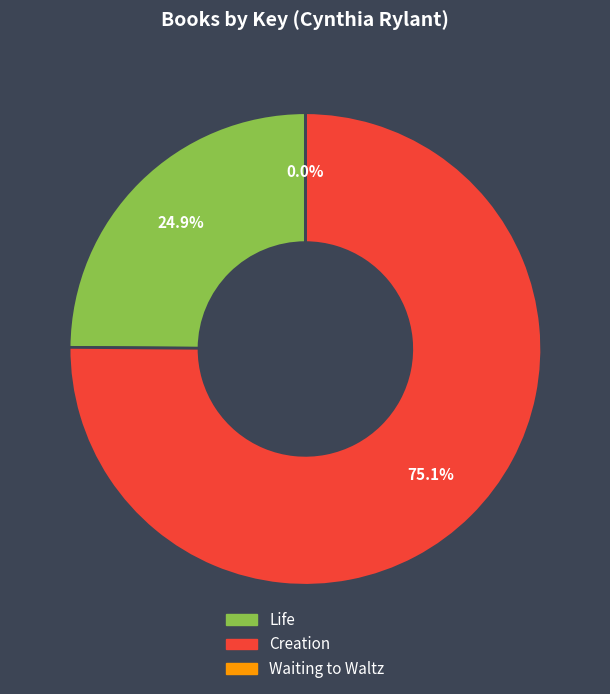

Is the sum of Creation and Life greater than half?

Yes